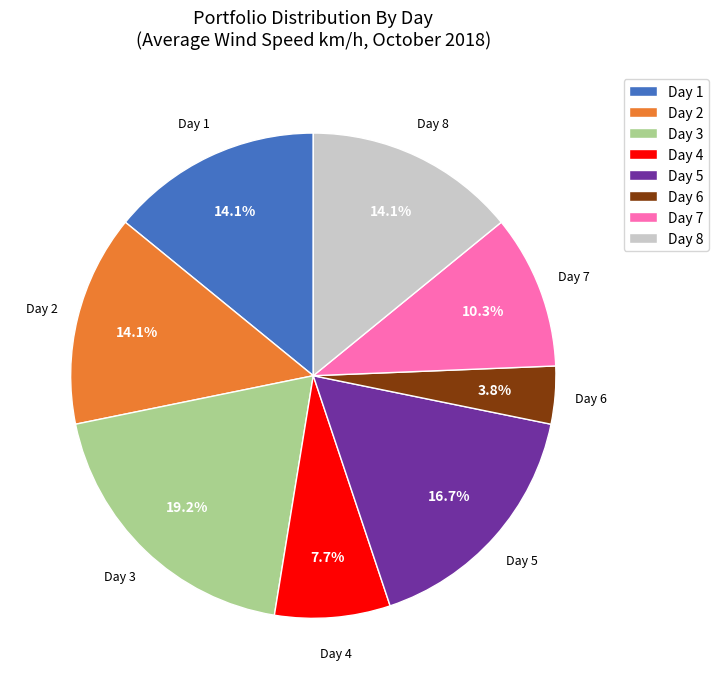

How many segments does this pie chart have?

8